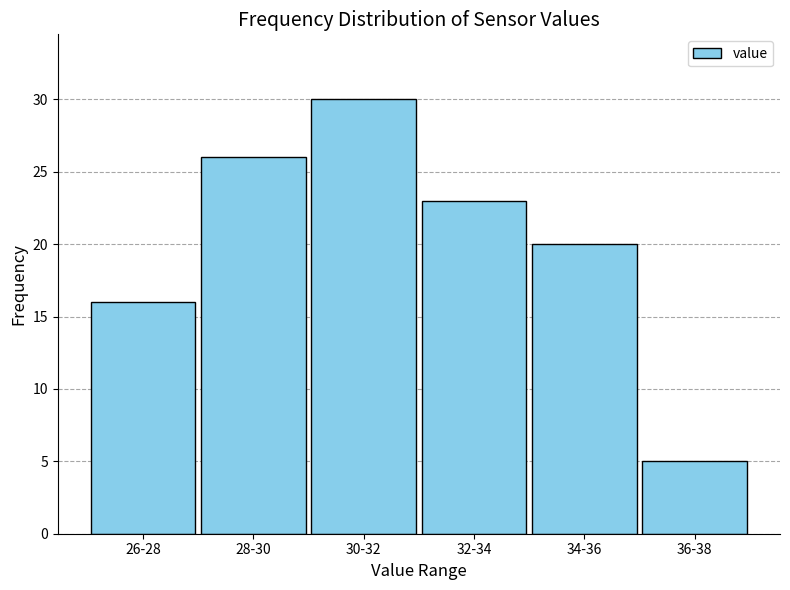

Reading left to right, list all the values displayed in this chart.

26-28=16	28-30=26	30-32=30	32-34=23	34-36=20	36-38=5